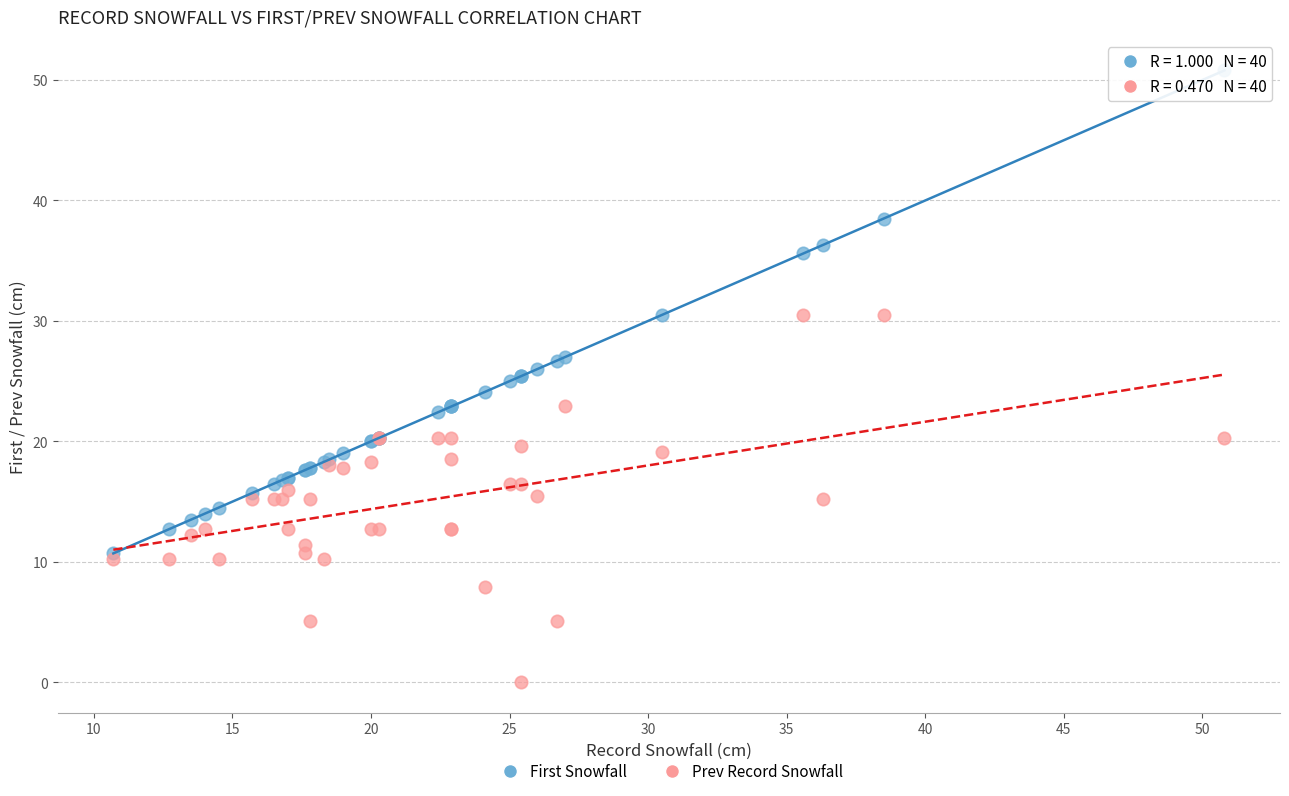

Which series contains the highest Y value?

First Snowfall